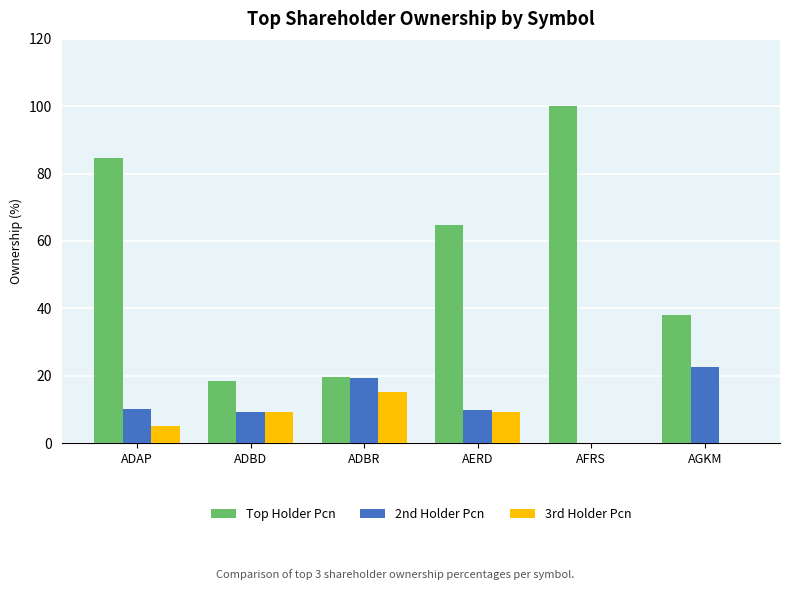

True or false: 3rd Holder Pcn has a value of 14.3 at AERD.

False